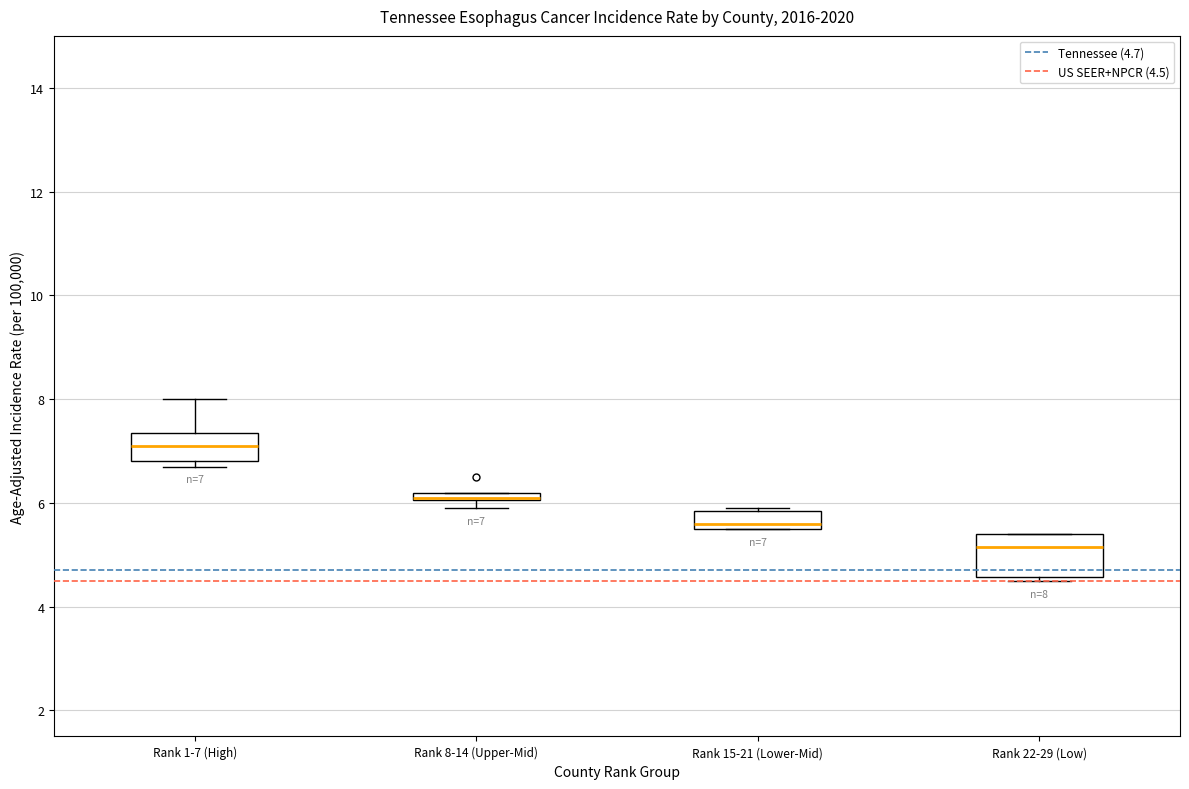

Comparing the boxes themselves (not the whiskers), which one is the tallest?

Rank 22-29 (Low)